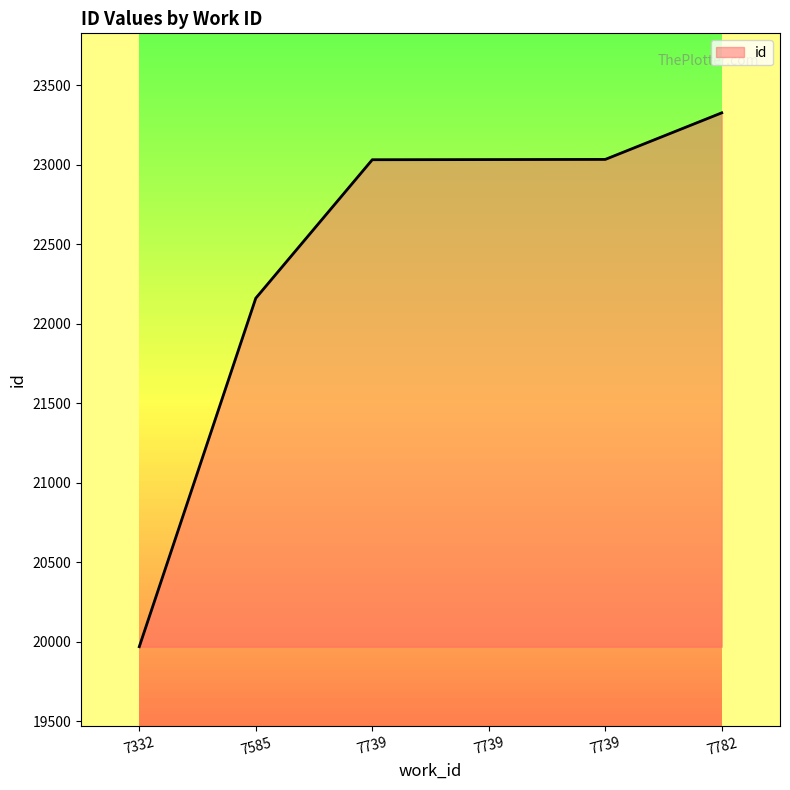

Approximately how many times larger is the value at 7739 compared to 7585?

1.0